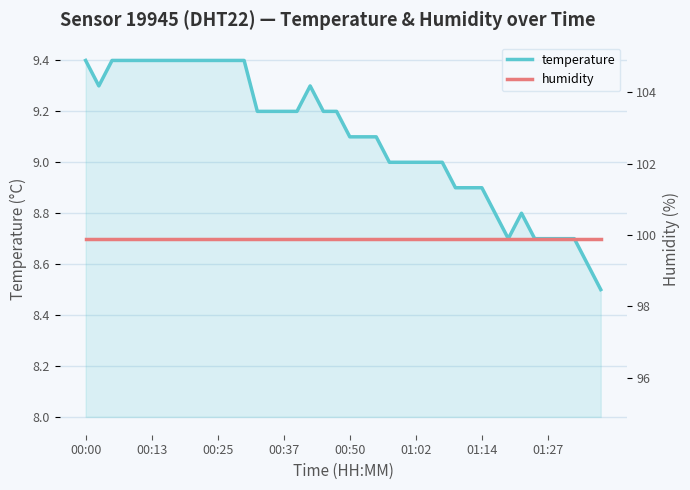

The temperature series shows 11.7 at 01:14. True or false?

False